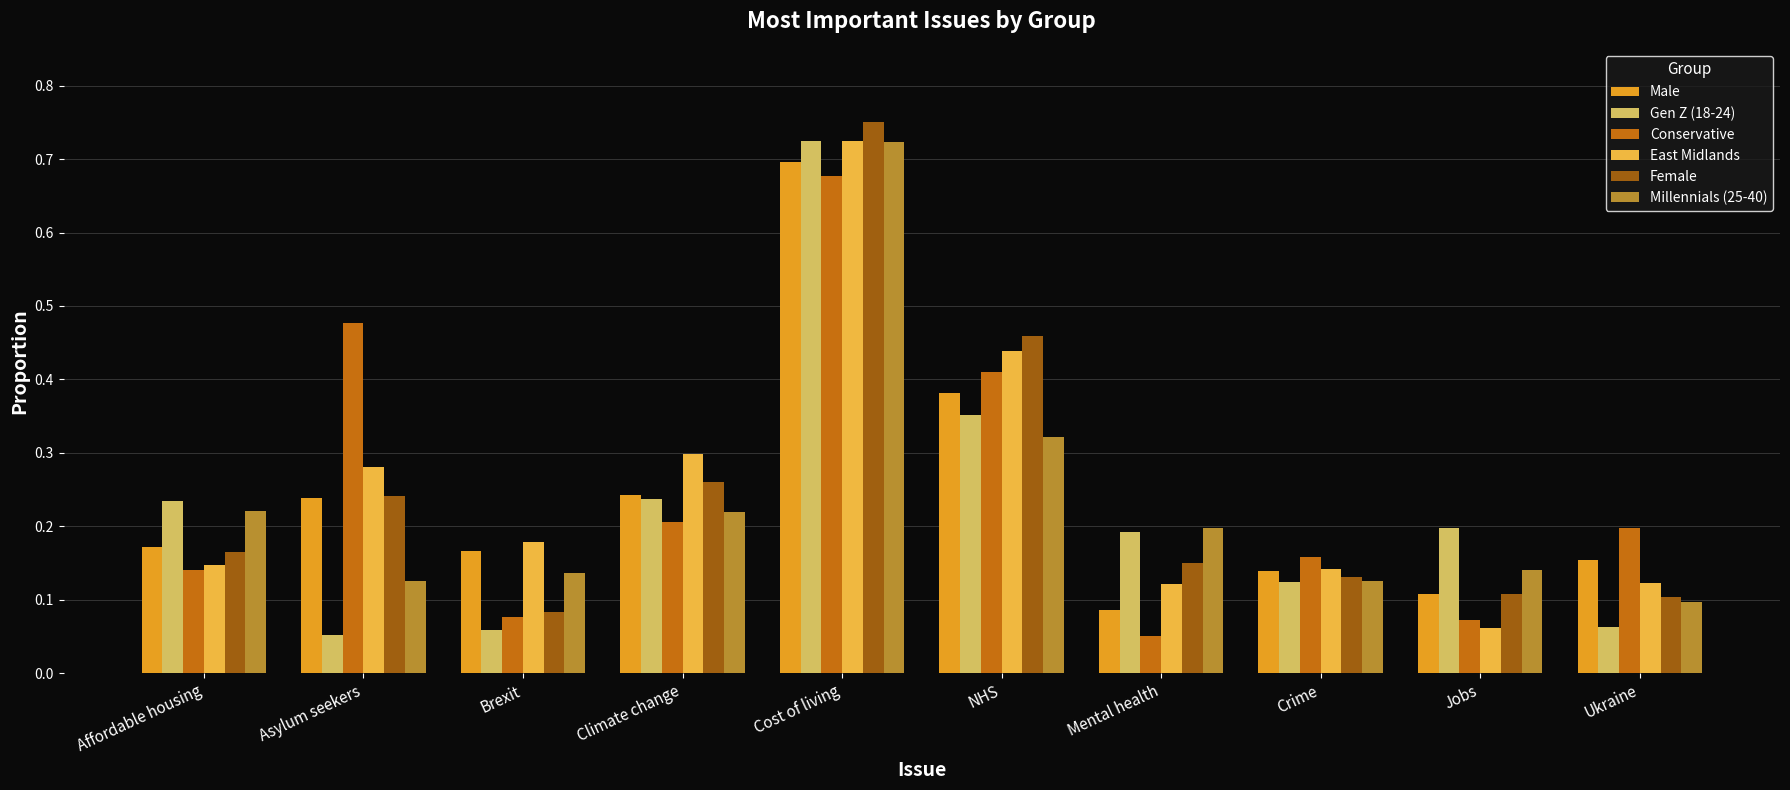

What is the sum of all Gen Z (18-24) values?

2.2